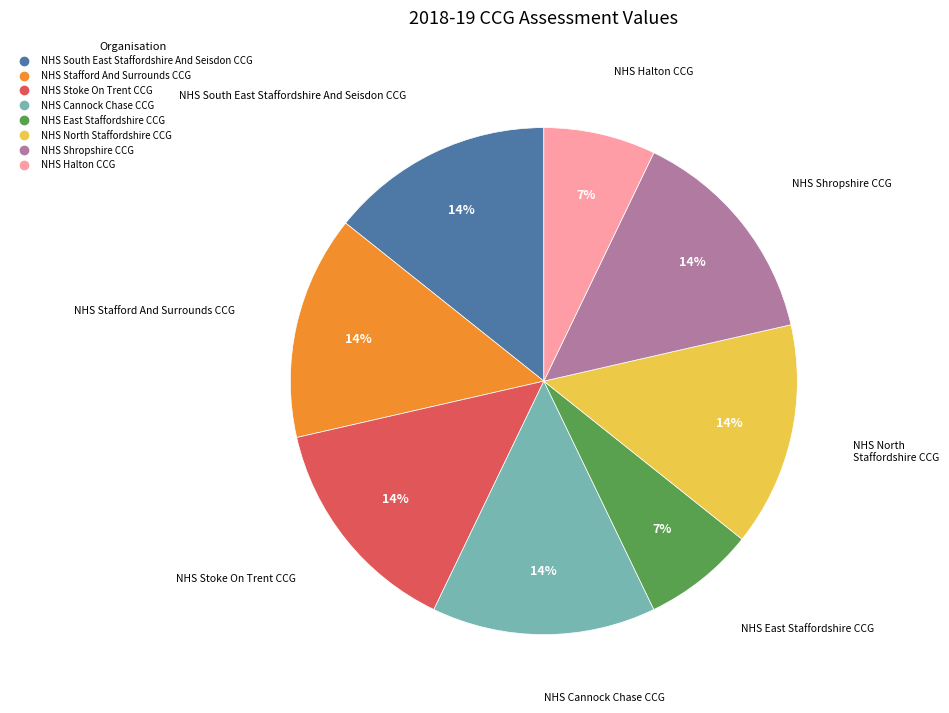

To the nearest percent, what is the difference between the NHS Stafford And Surrounds CCG and NHS East Staffordshire CCG slice percentages?

7%